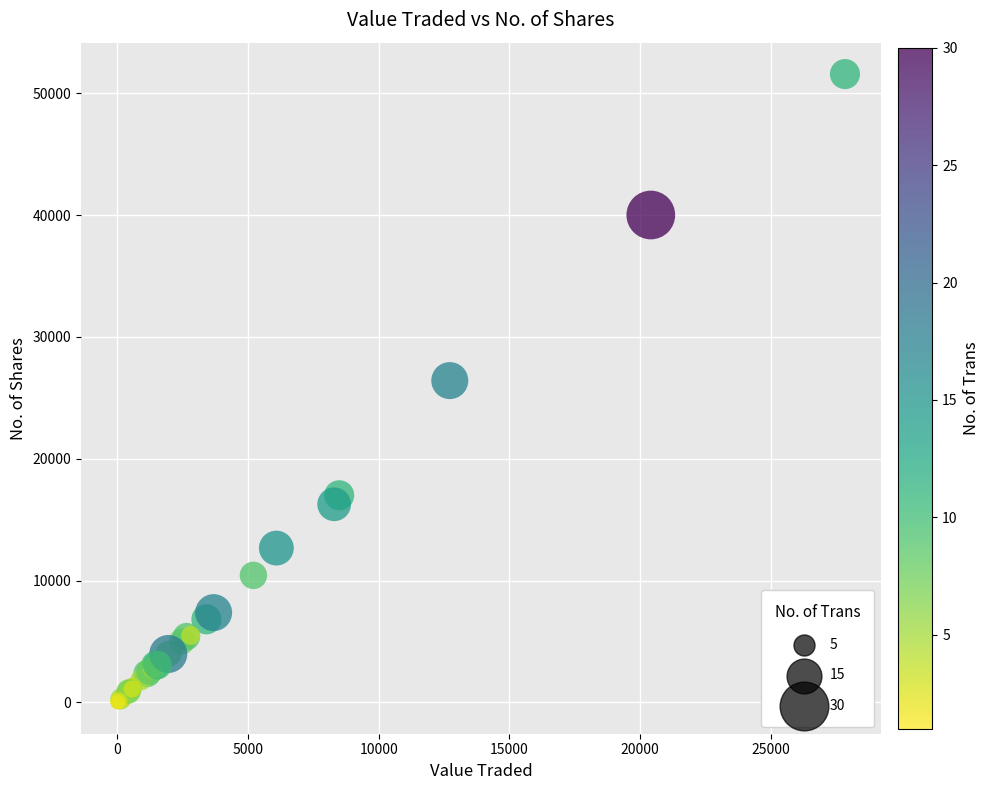

What Y value in the scatter plot is closest to 25791?

26415